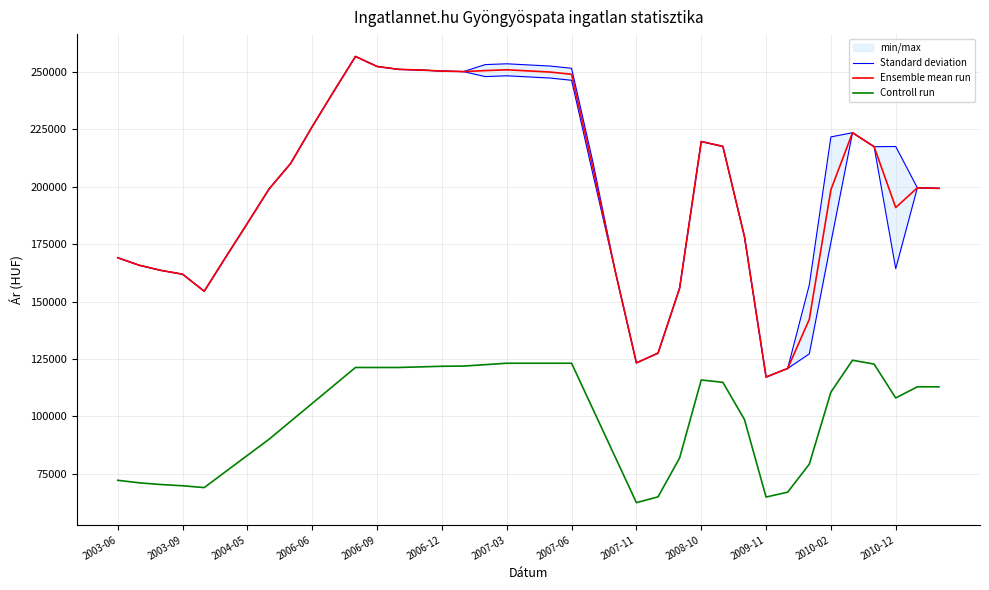

In Ensemble mean run, how many points are higher than both neighbors (excluding endpoints)?

5